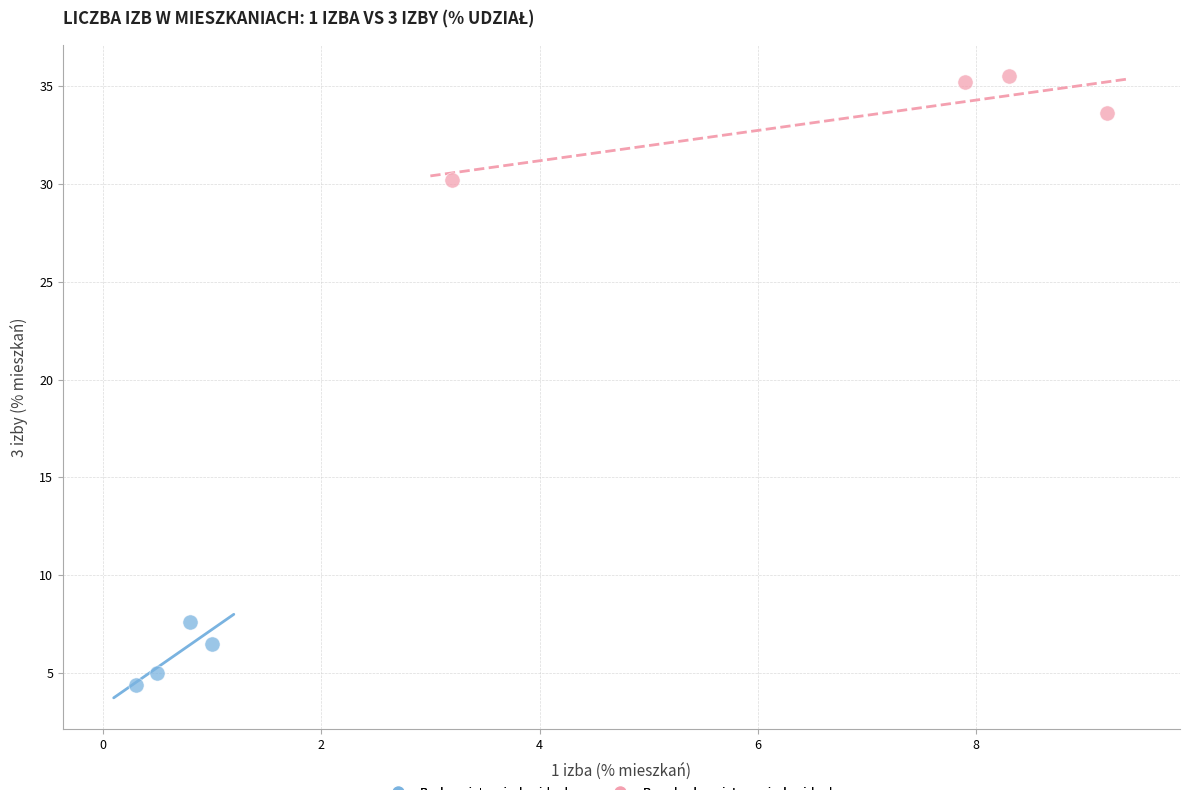

Which series reaches the minimum Y coordinate?

Budownictwo indywidualne